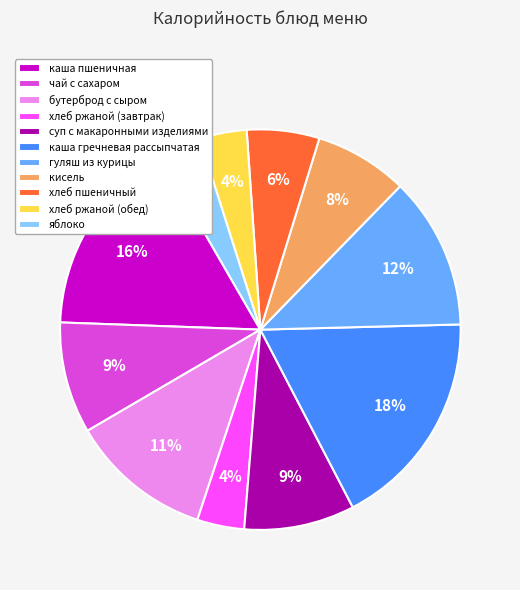

Count the number of slices in the pie.

11